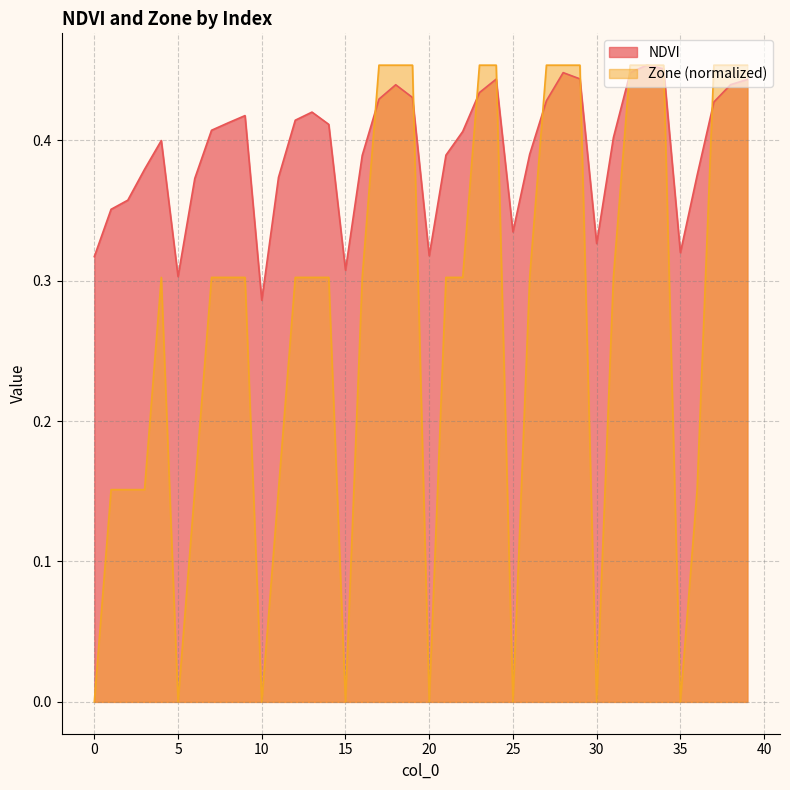

At which label does NDVI reach its peak?

33